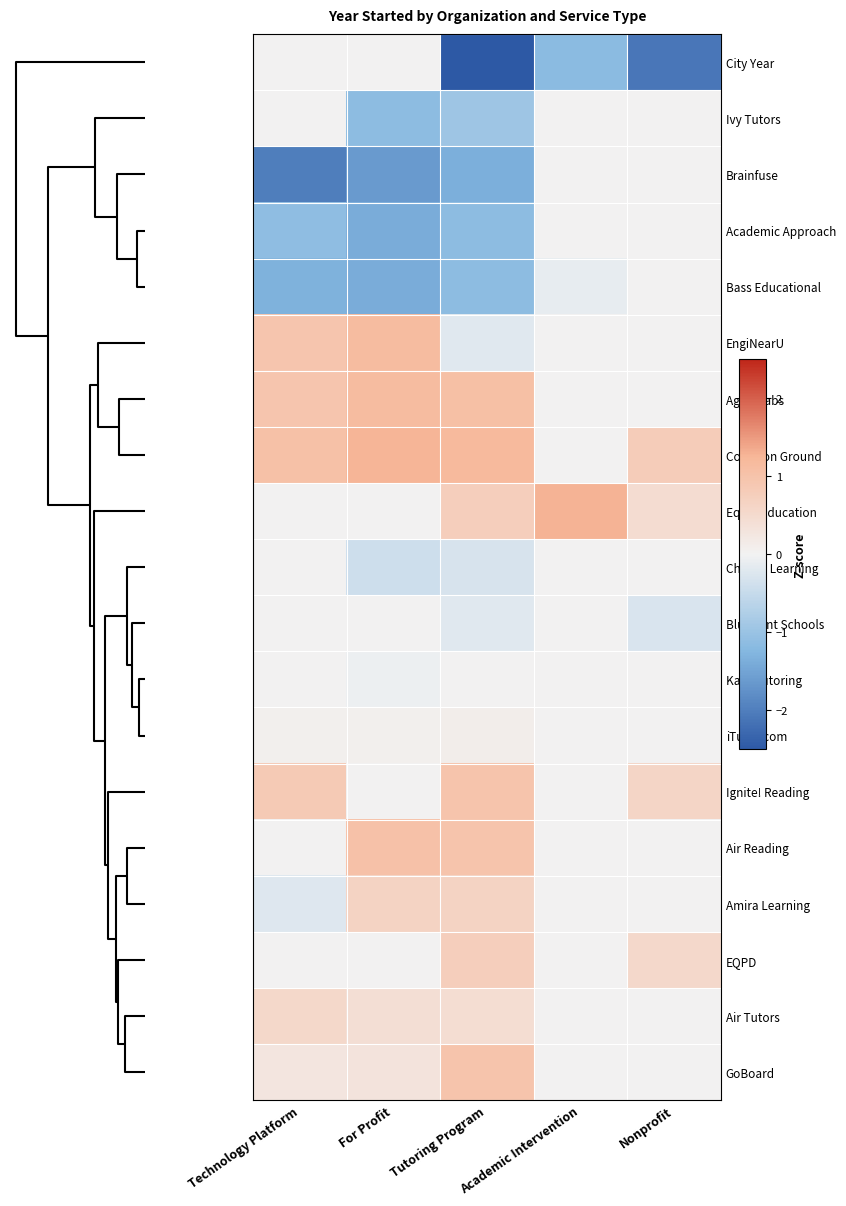

Which series has the largest total across all categories?

Common Ground